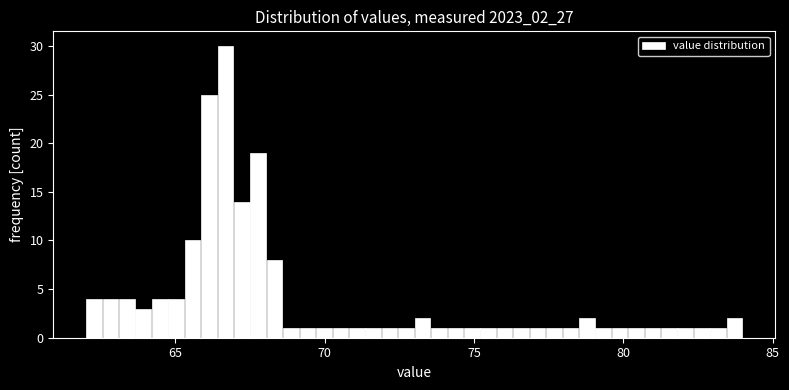

Read against the x-axis, roughly where is the centre of the tallest bar?

66.5